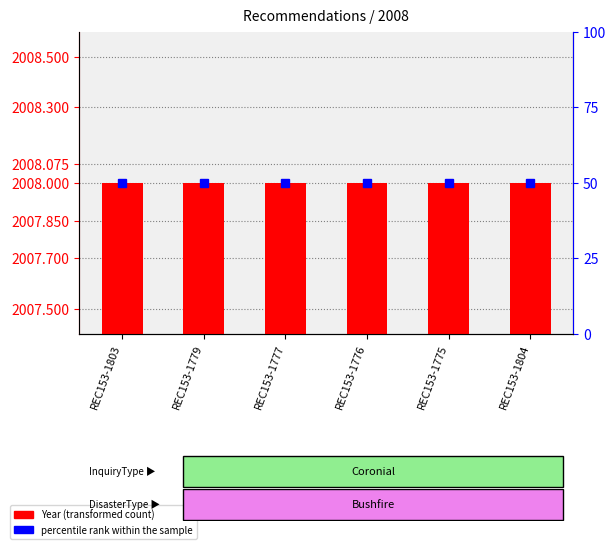

At how many categories does at least one series exceed 496?

6